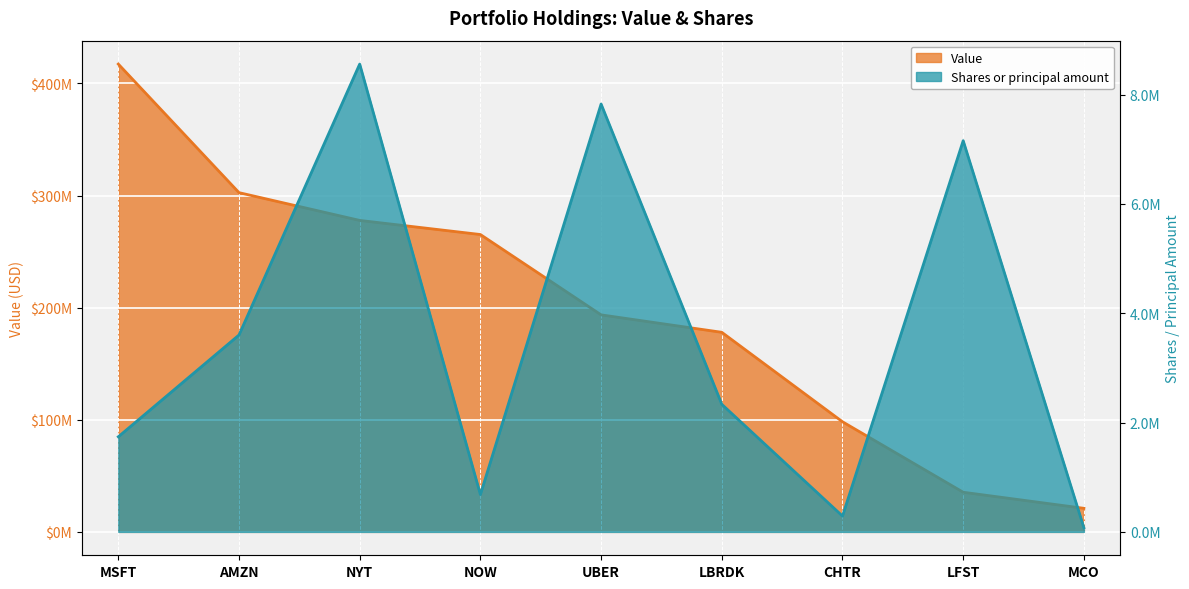

At how many categories does at least one series exceed 164317550?

6